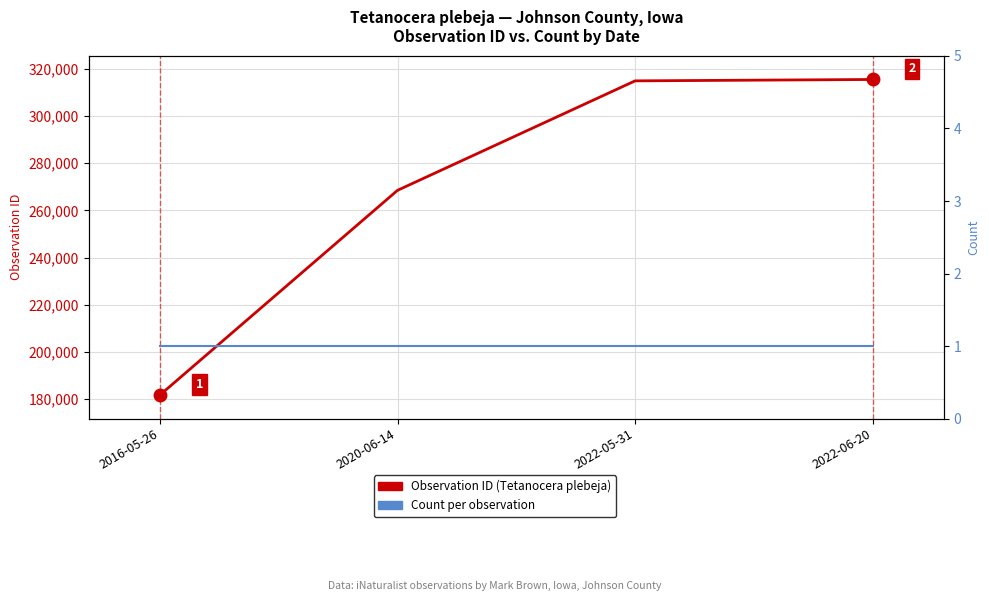

What is the highest value of the Count per observation series?

1